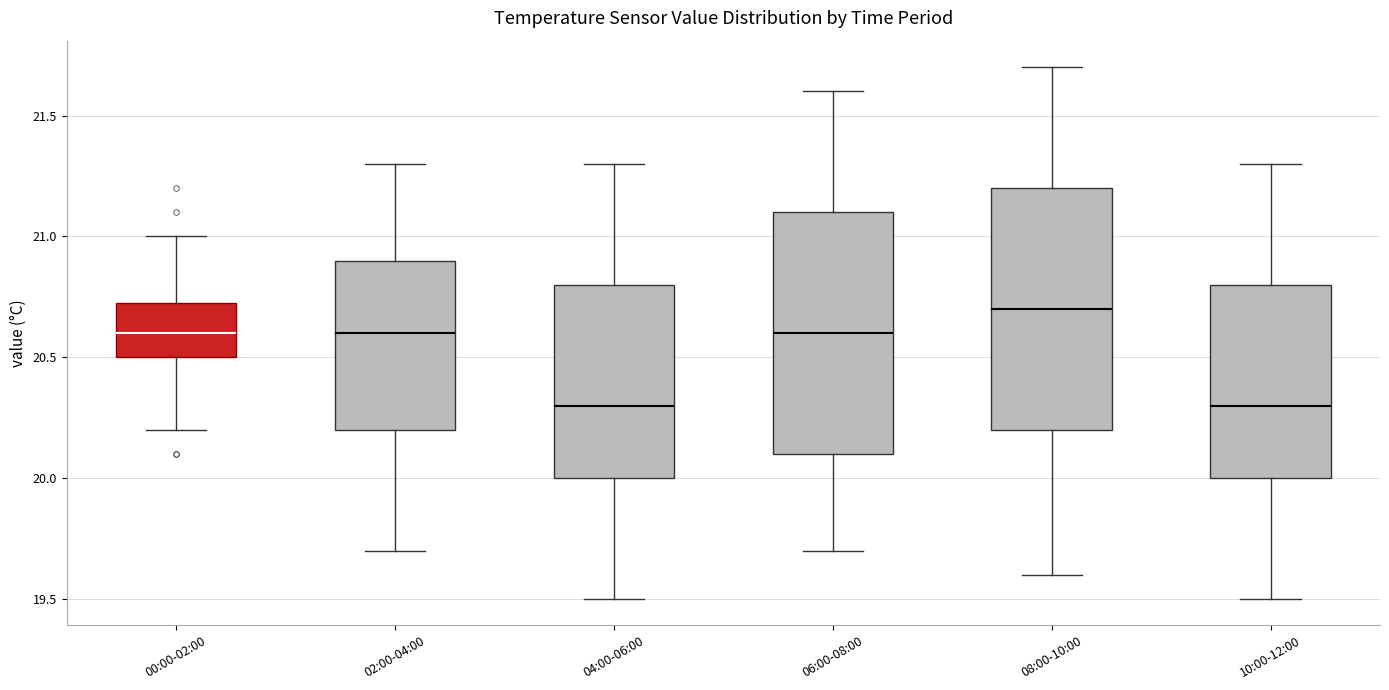

Where does the upper whisker of the box for 04:00-06:00 end on the y-axis? The values are not printed on the chart, so give them approximately, as read against the axis.

21.30